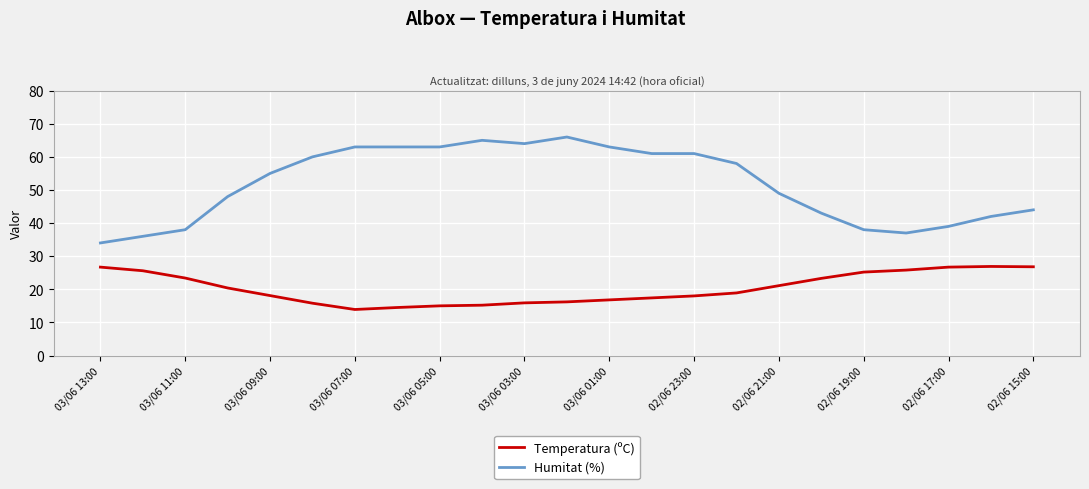

Which series has the largest total across all categories?

Humitat (%)